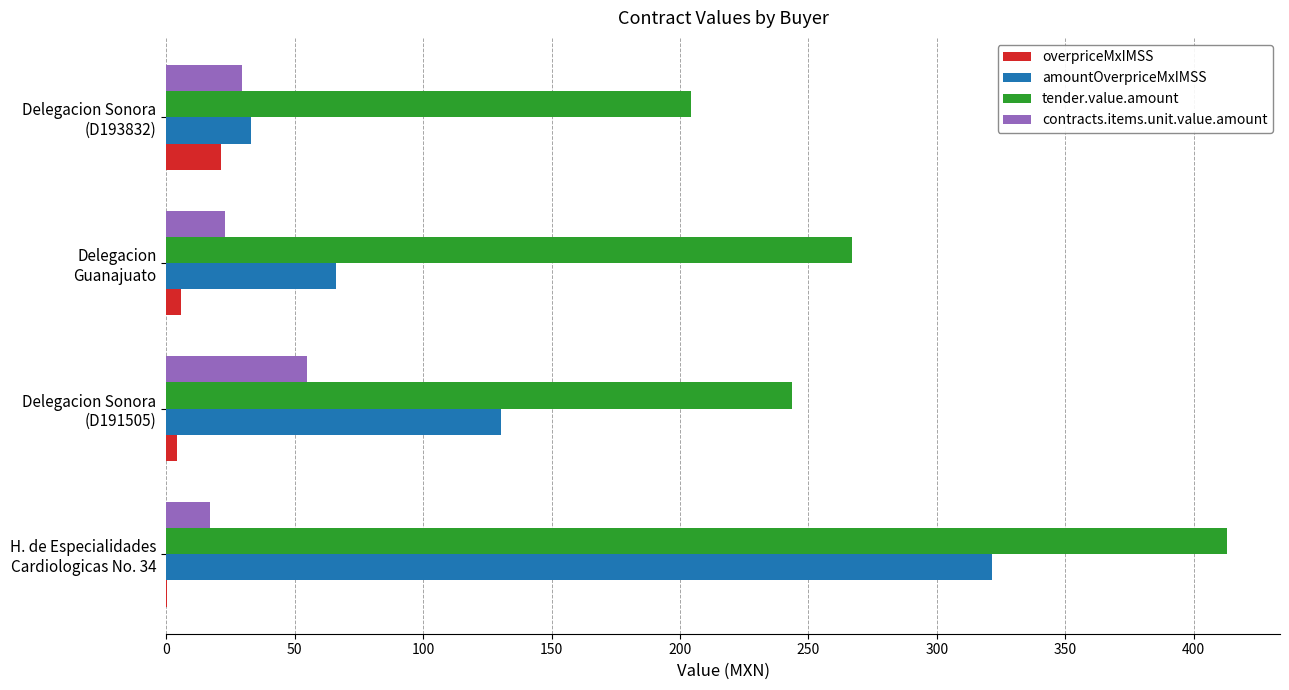

What is the highest value of the overpriceMxIMSS series?

21.2